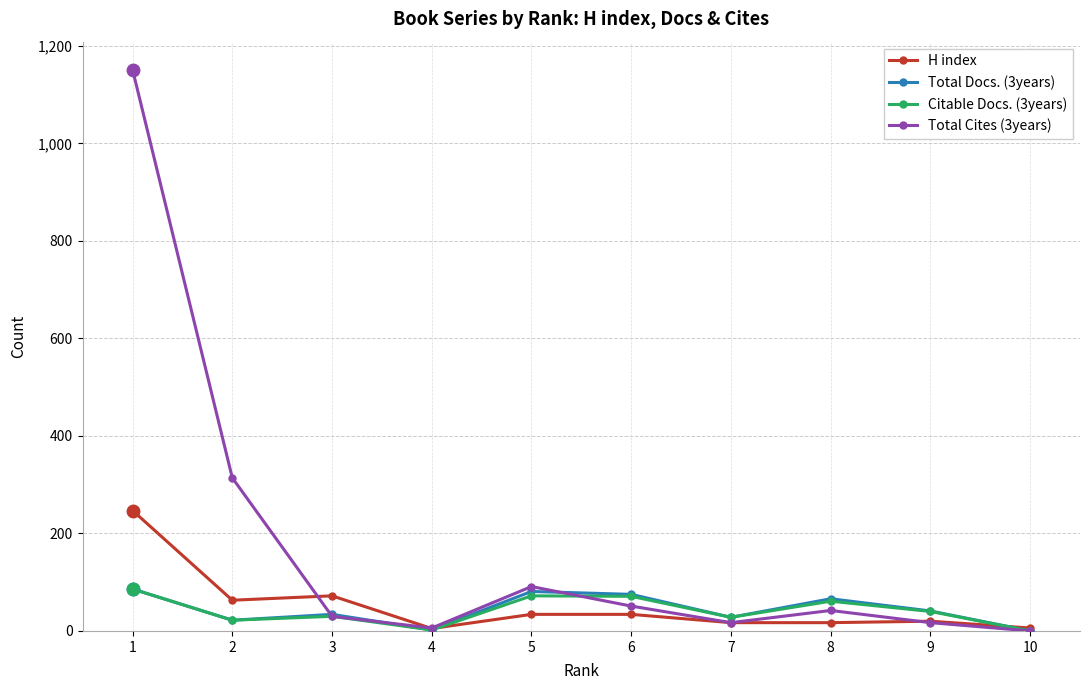

How many distinct data groups are displayed?

4